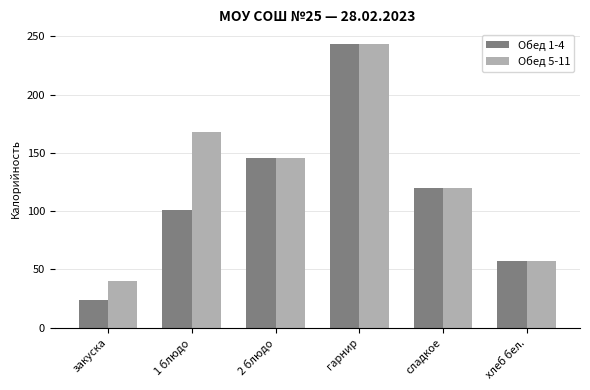

What is the sum of the Обед 1-4 values at 1 блюдо and хлеб бел.?

157.8